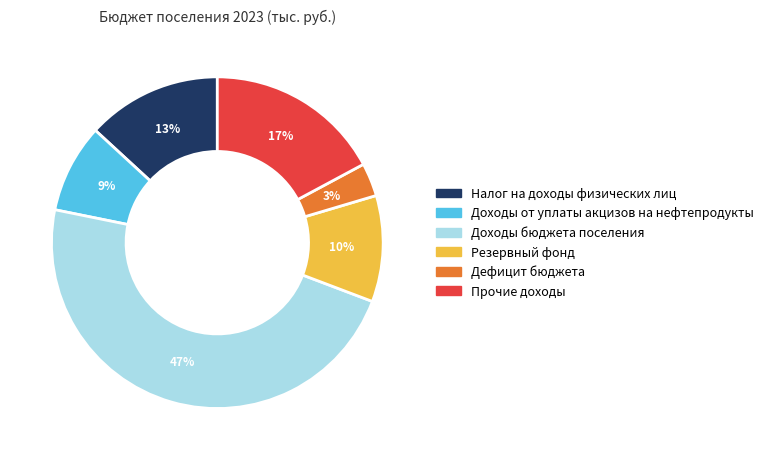

How many slices are in this pie chart?

6